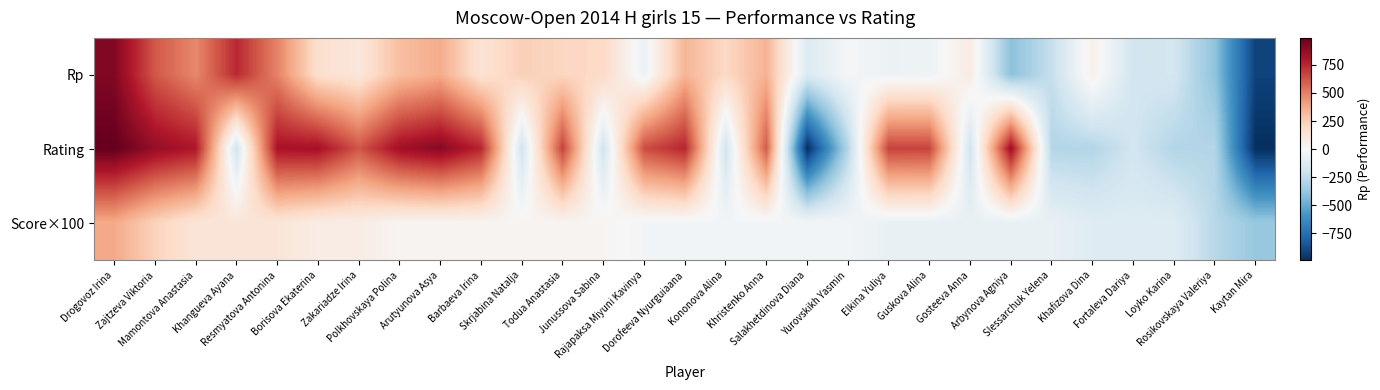

Which series has the largest total across all categories?

Rating